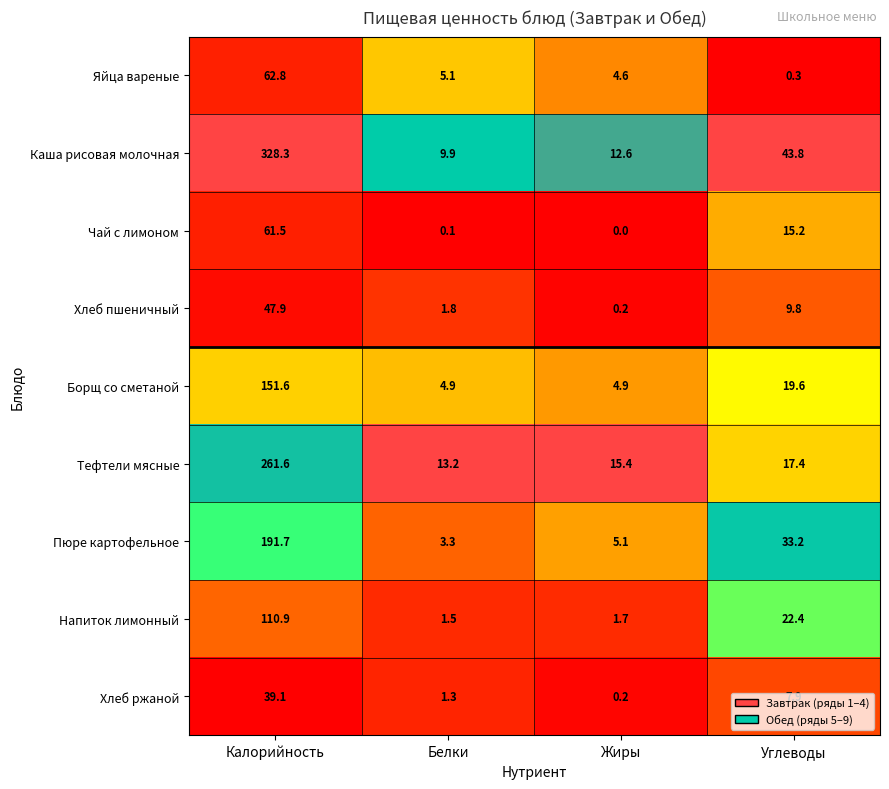

Which series has the largest total across all categories?

Каша рисовая молочная